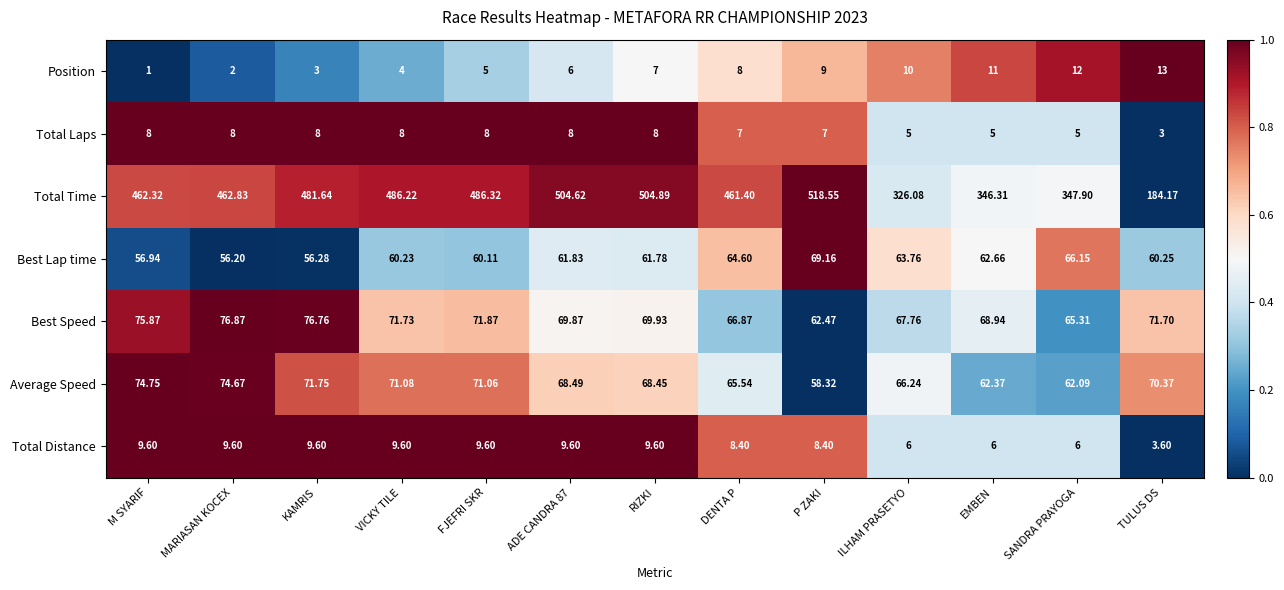

How many data points does each series have?

13